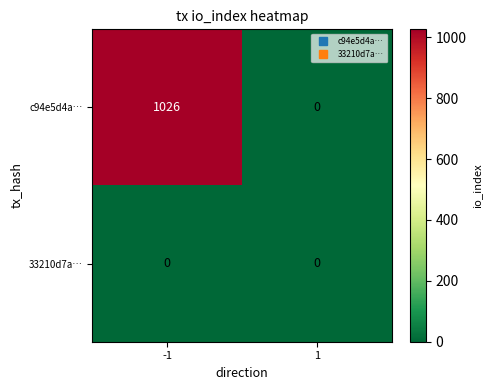

Reading right to left, list all the values displayed in this chart.

c94e5d4a…: 1=0	-1=1026
33210d7a…: 1=0	-1=0